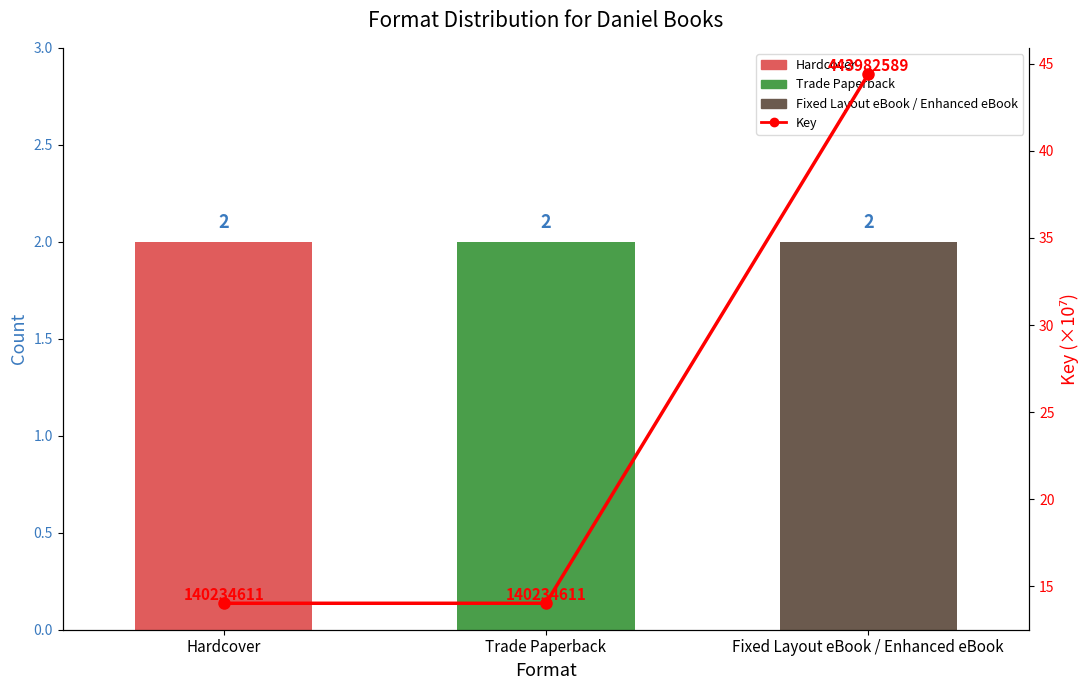

What is the average value of the Key (×10⁷) series?

24.1